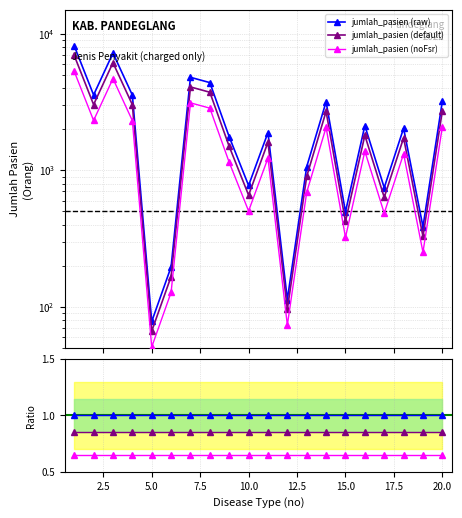

How many values in the jumlah_pasien (noFsr) series exceed 1321?

10